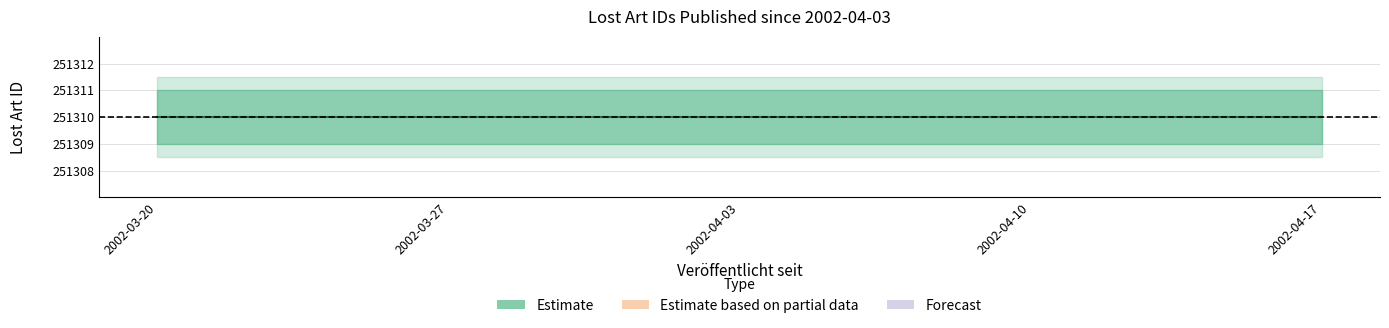

How many distinct data groups are displayed?

1